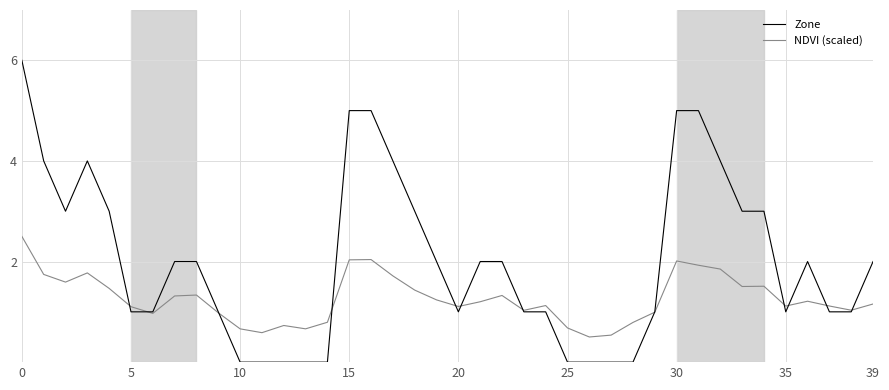

What is the minimum value for NDVI (scaled)?

0.5